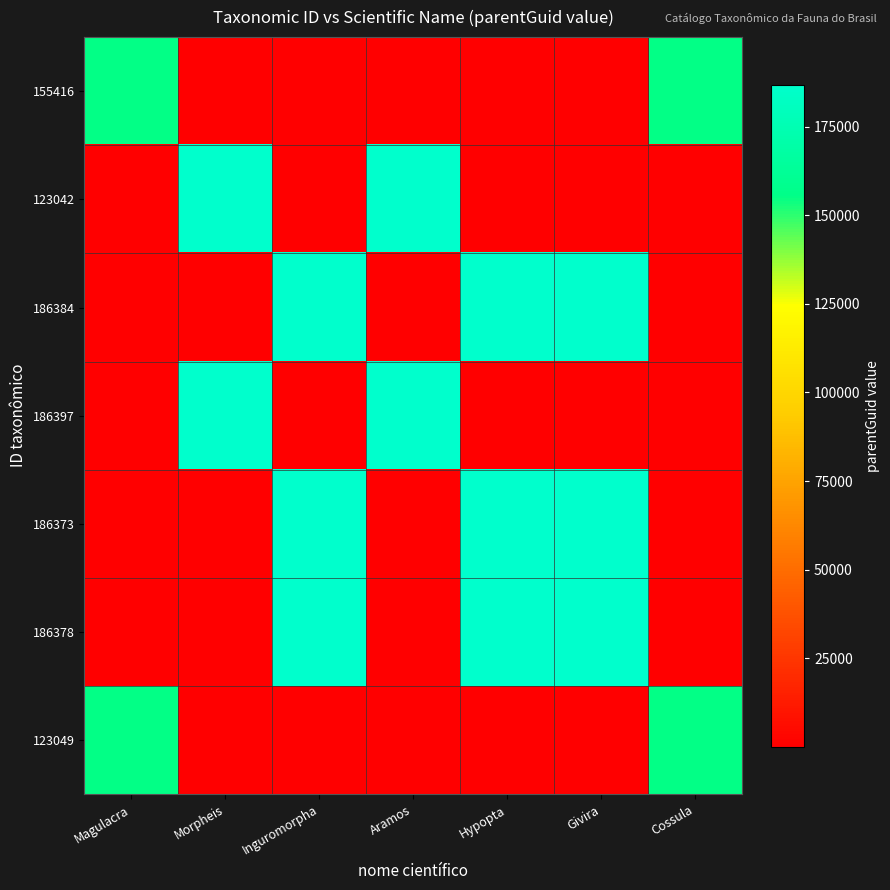

Reading left to right, list all the values displayed in this chart.

155416: Magulacra=155144.0	Morpheis=31.7	Inguromorpha=31.2	Aramos=31.7	Hypopta=31.2	Givira=31.2	Cossula=155144.0
123042: Magulacra=31.7	Morpheis=186852.0	Inguromorpha=0.5	Aramos=186852.0	Hypopta=0.5	Givira=0.5	Cossula=31.7
186384: Magulacra=31.2	Morpheis=0.5	Inguromorpha=186368.0	Aramos=0.5	Hypopta=186368.0	Givira=186368.0	Cossula=31.2
186397: Magulacra=31.7	Morpheis=186852.0	Inguromorpha=0.5	Aramos=186852.0	Hypopta=0.5	Givira=0.5	Cossula=31.7
186373: Magulacra=31.2	Morpheis=0.5	Inguromorpha=186368.0	Aramos=0.5	Hypopta=186368.0	Givira=186368.0	Cossula=31.2
186378: Magulacra=31.2	Morpheis=0.5	Inguromorpha=186368.0	Aramos=0.5	Hypopta=186368.0	Givira=186368.0	Cossula=31.2
123049: Magulacra=155144.0	Morpheis=31.7	Inguromorpha=31.2	Aramos=31.7	Hypopta=31.2	Givira=31.2	Cossula=155144.0